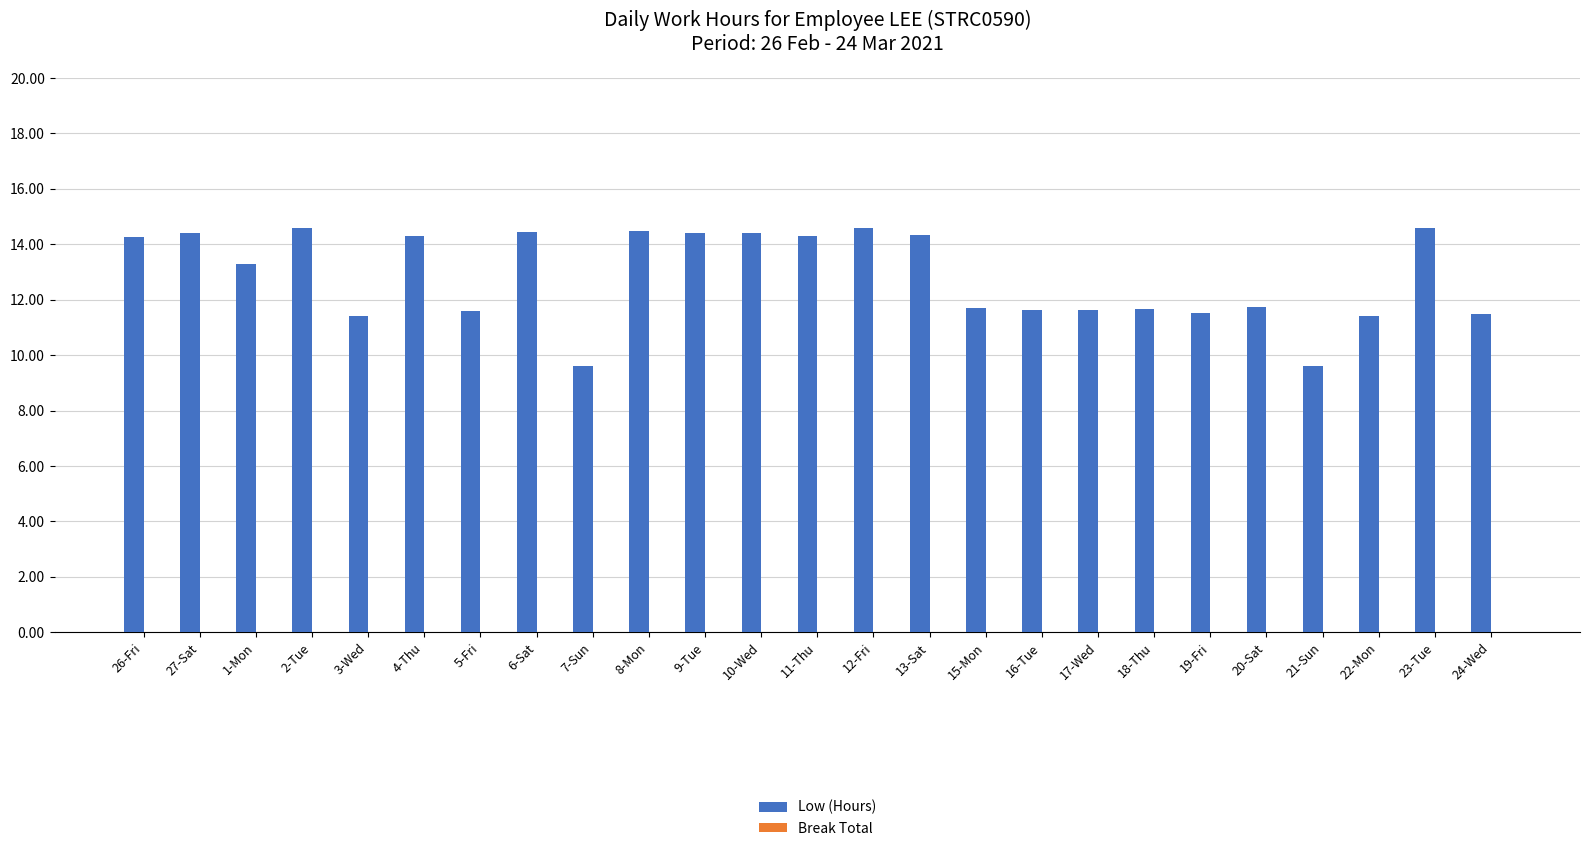

The value at 4-Thu is 14.3. True or false?

True